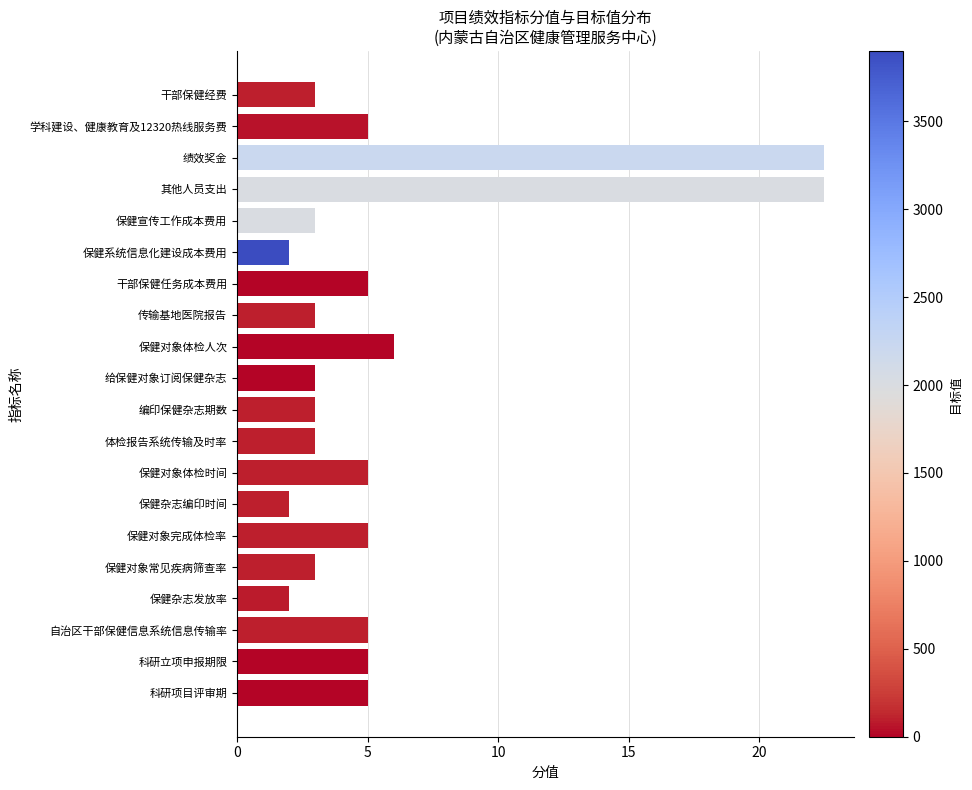

Count the number of data series in this chart.

1